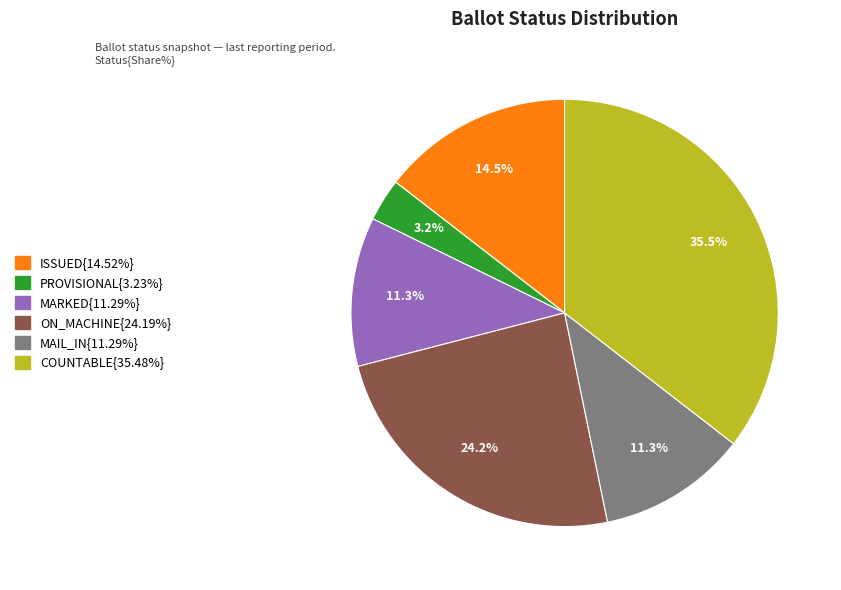

Is there a majority slice in this chart?

No